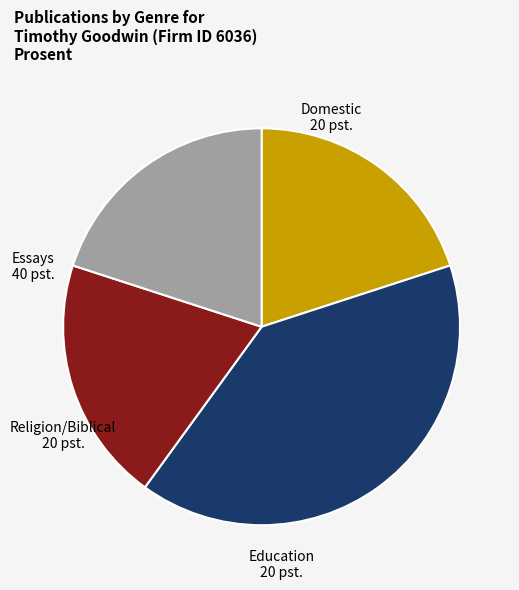

Approximately how many times larger is the value at Education compared to Religion/Biblical?

1.0